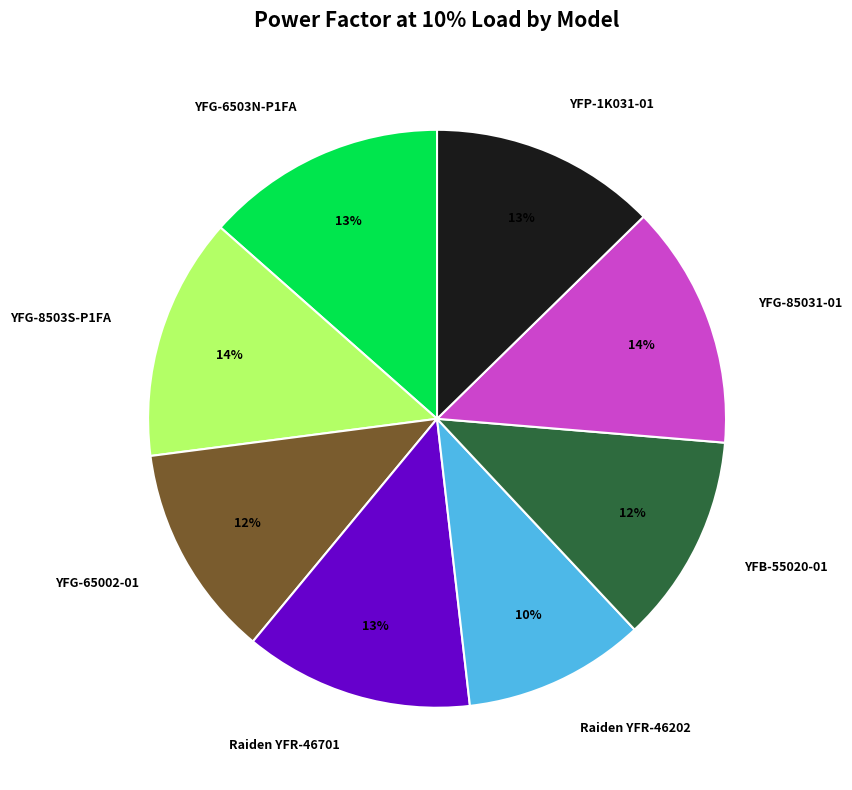

Is there any slice that represents more than half of the pie?

No